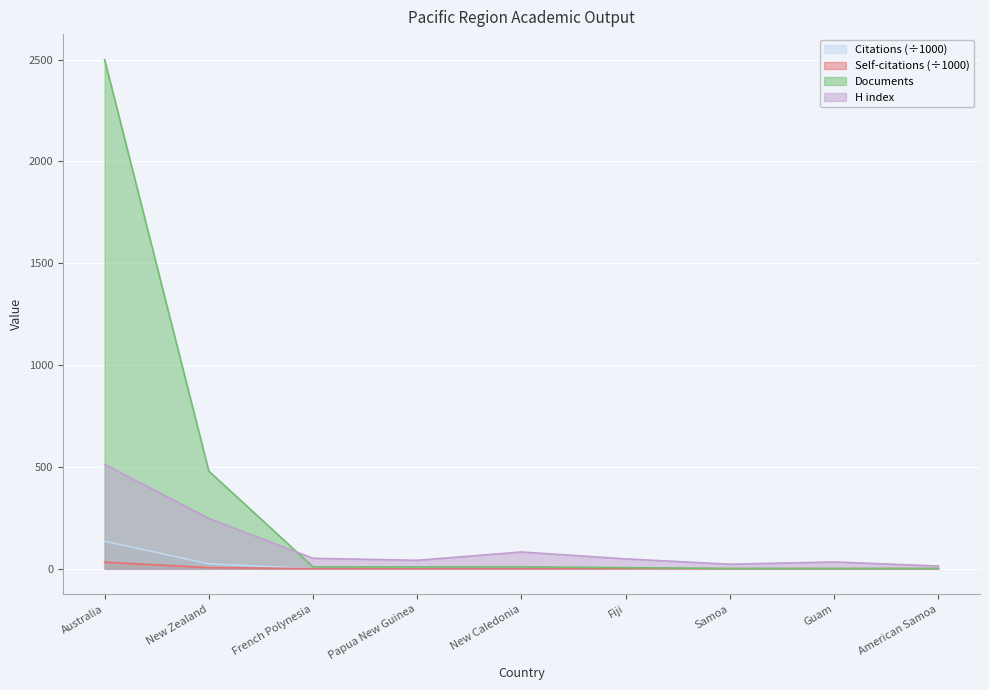

Does the chart display data point markers on the line(s)?

No